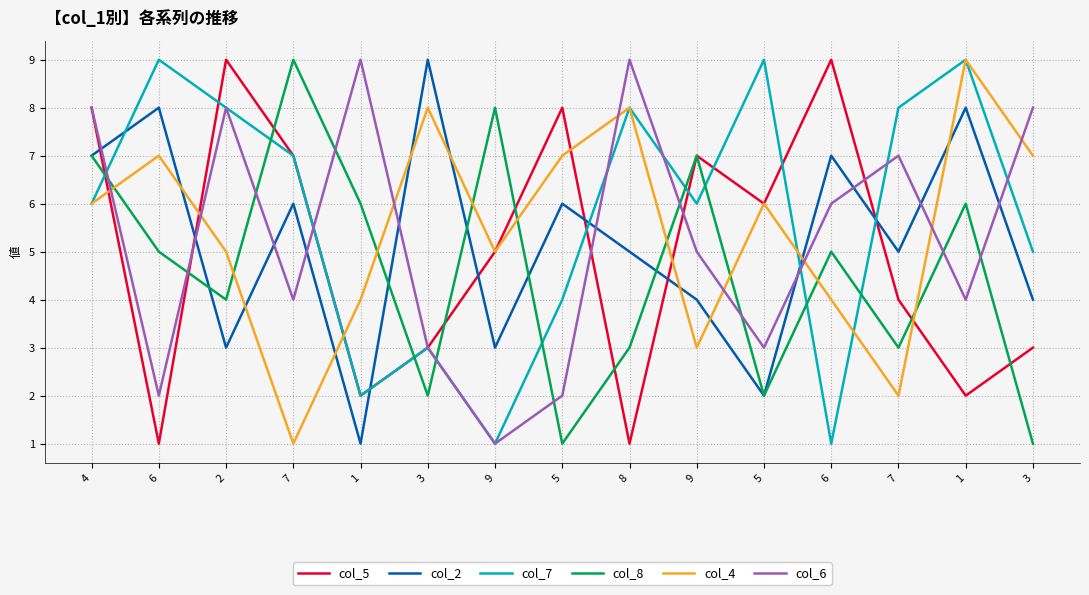

What are all the series names shown in the legend?

col_5, col_2, col_7, col_8, col_4, col_6